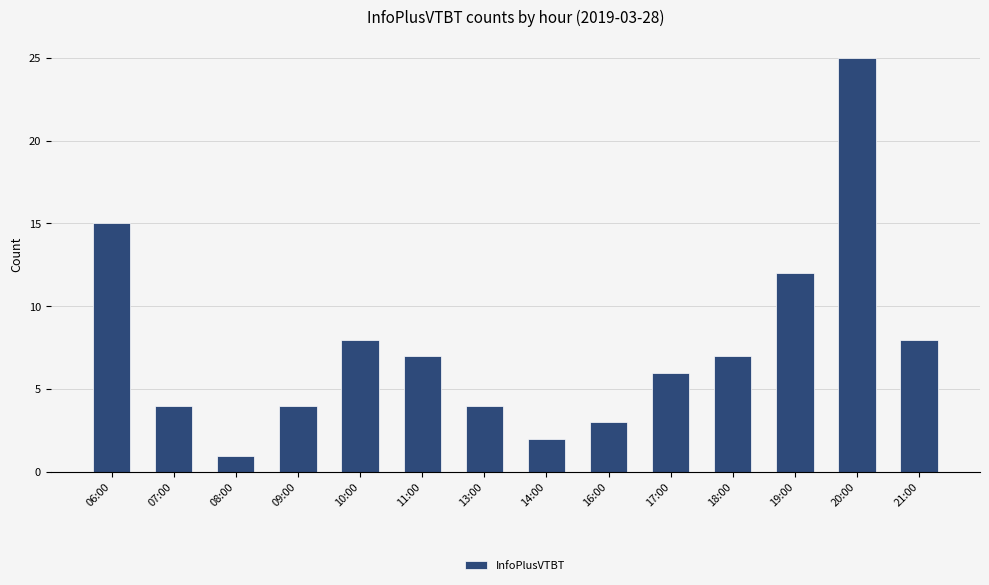

True or false: the data shows 3 at 14:00.

False